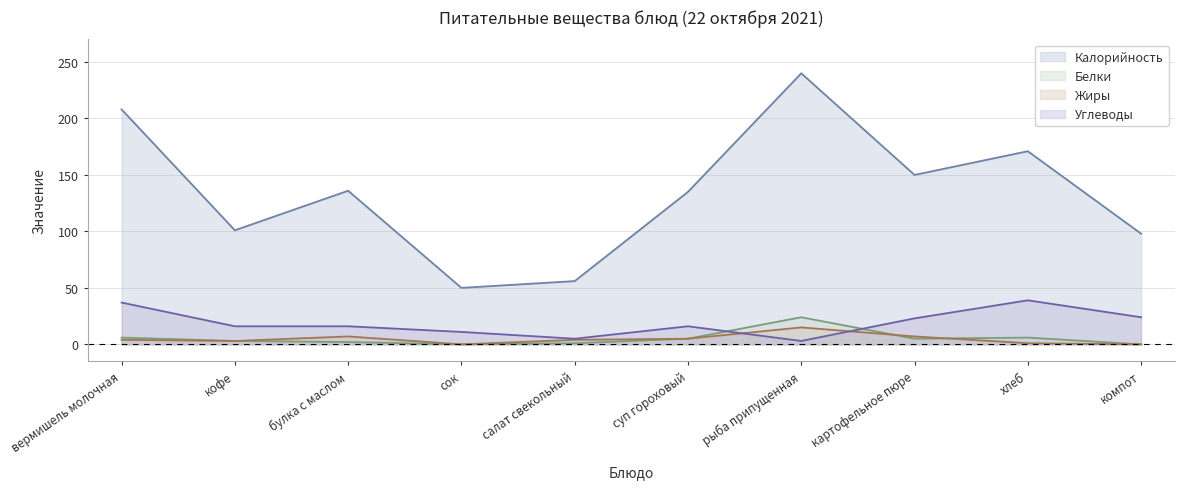

Between салат свекольный and суп гороховый, which is larger?

суп гороховый